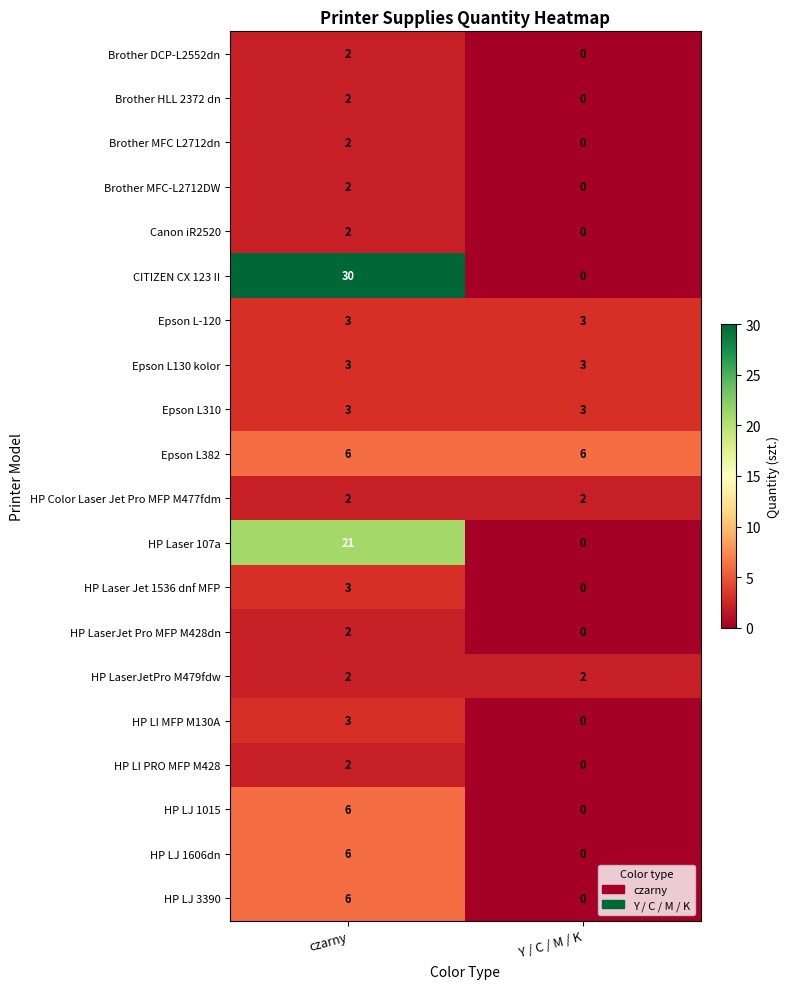

At how many categories does at least one series exceed 21?

1